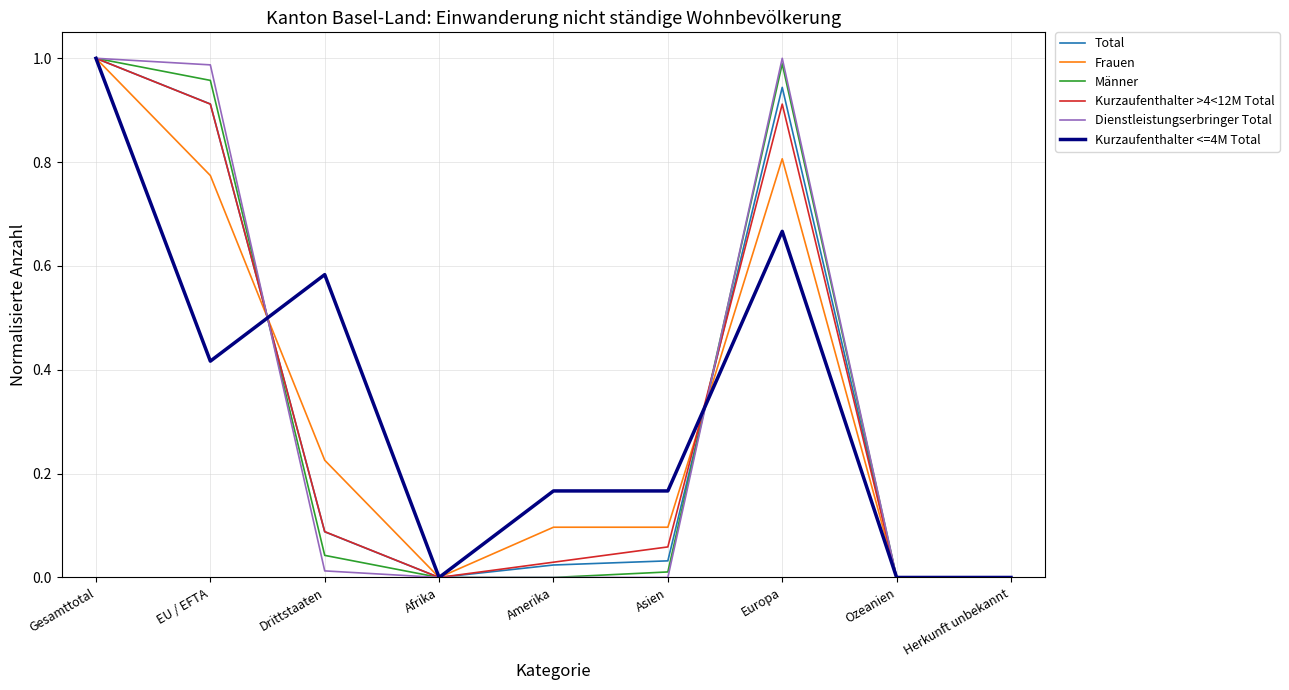

True or false: Total has a value of 1.0 at Gesamttotal.

True